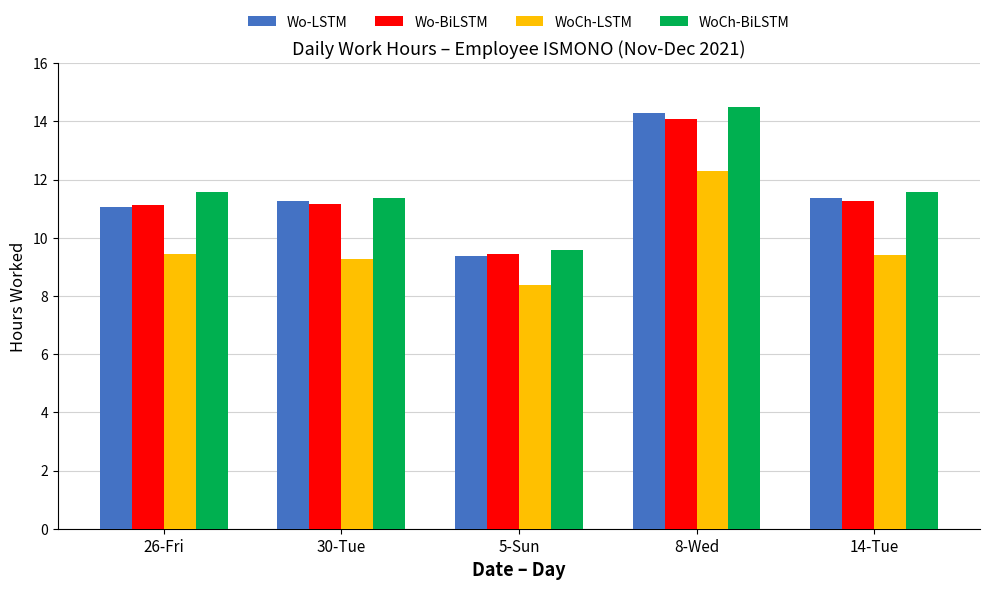

What is the difference between the maximum and minimum values in the Wo-LSTM series?

4.9